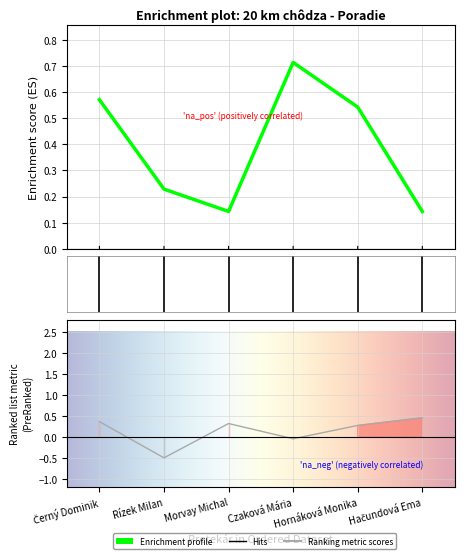

What position from the left is Morvay Michal?

3